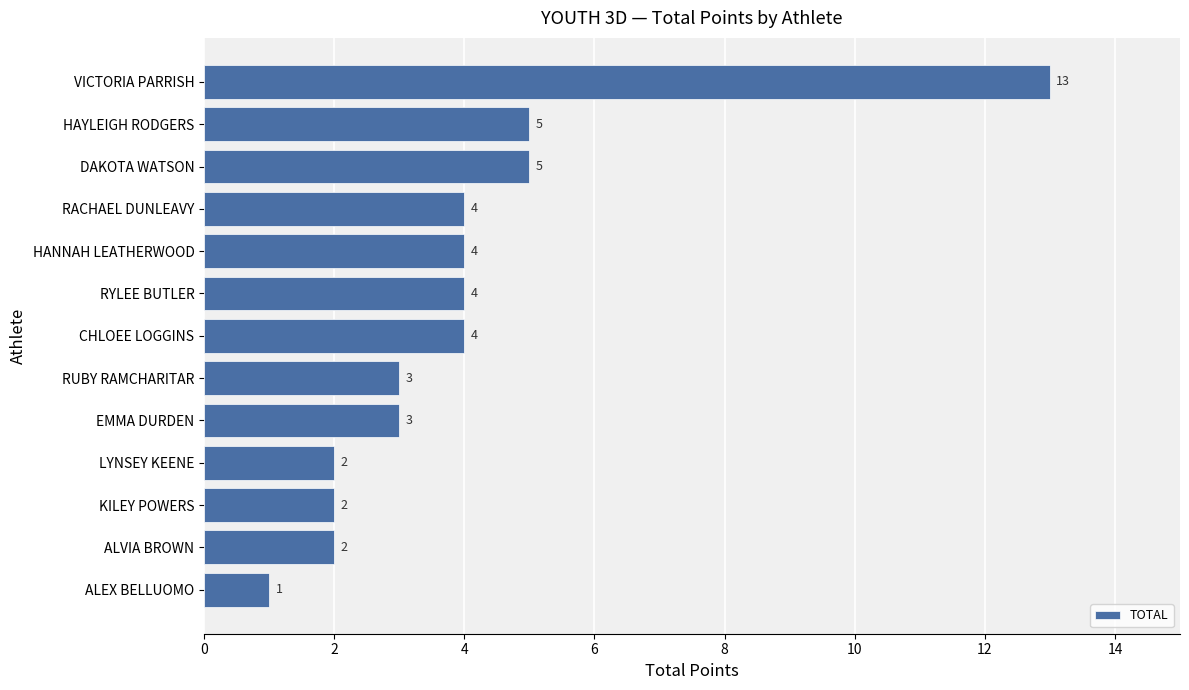

What is the label of the 11th bar from the top?

KILEY POWERS